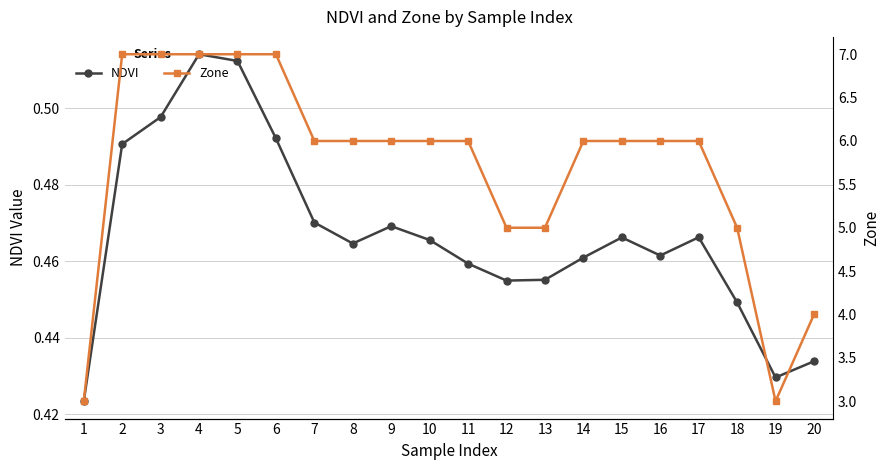

What value does the NDVI series have at 4?

0.5